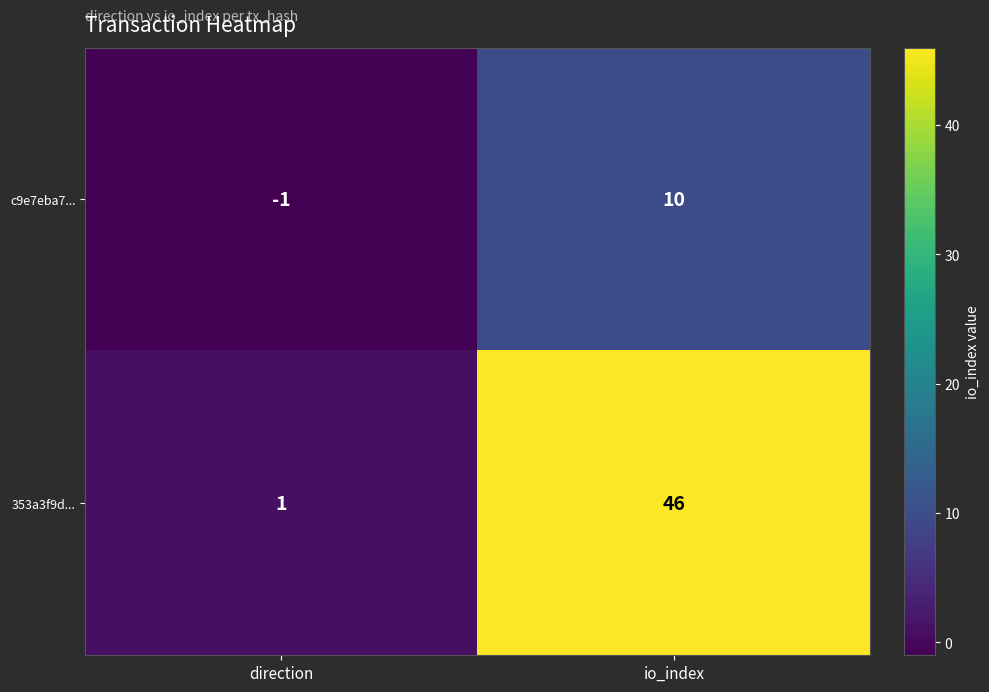

What is the sum of the c9e7eba7... values at io_index and direction?

9